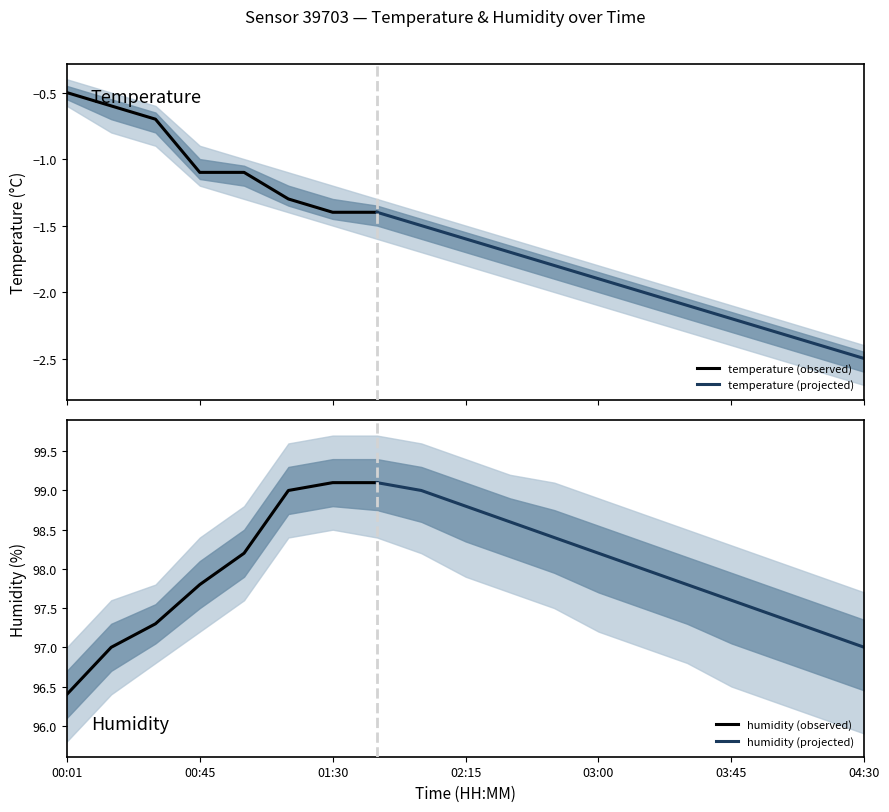

Between 03:45 and 04:30, which is larger?

03:45